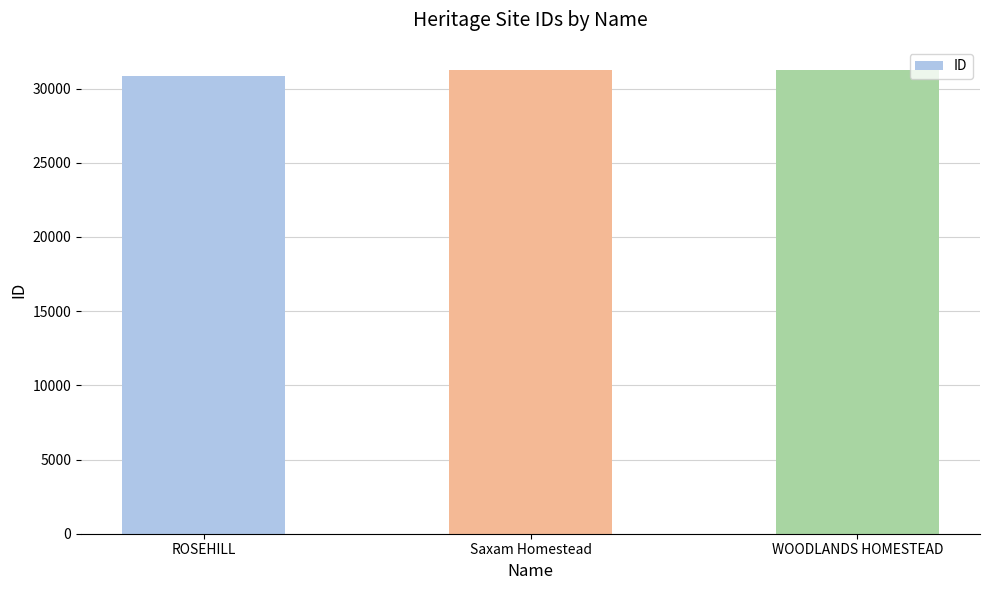

The chart shows a value of 30821 at ROSEHILL. True or false?

True